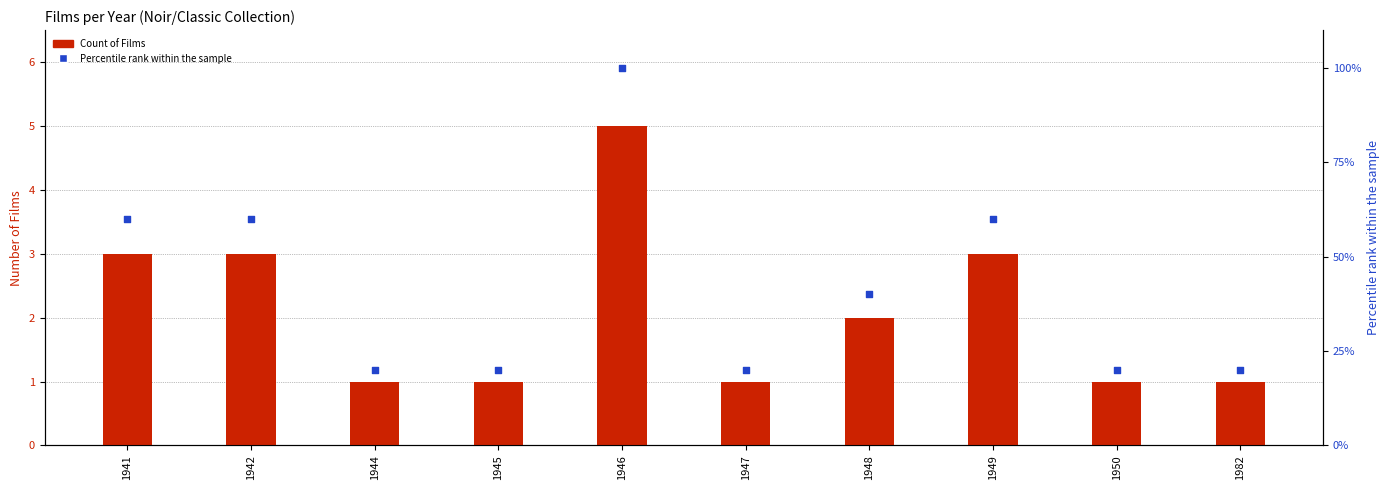

What is the total value across all series at 1950?

21